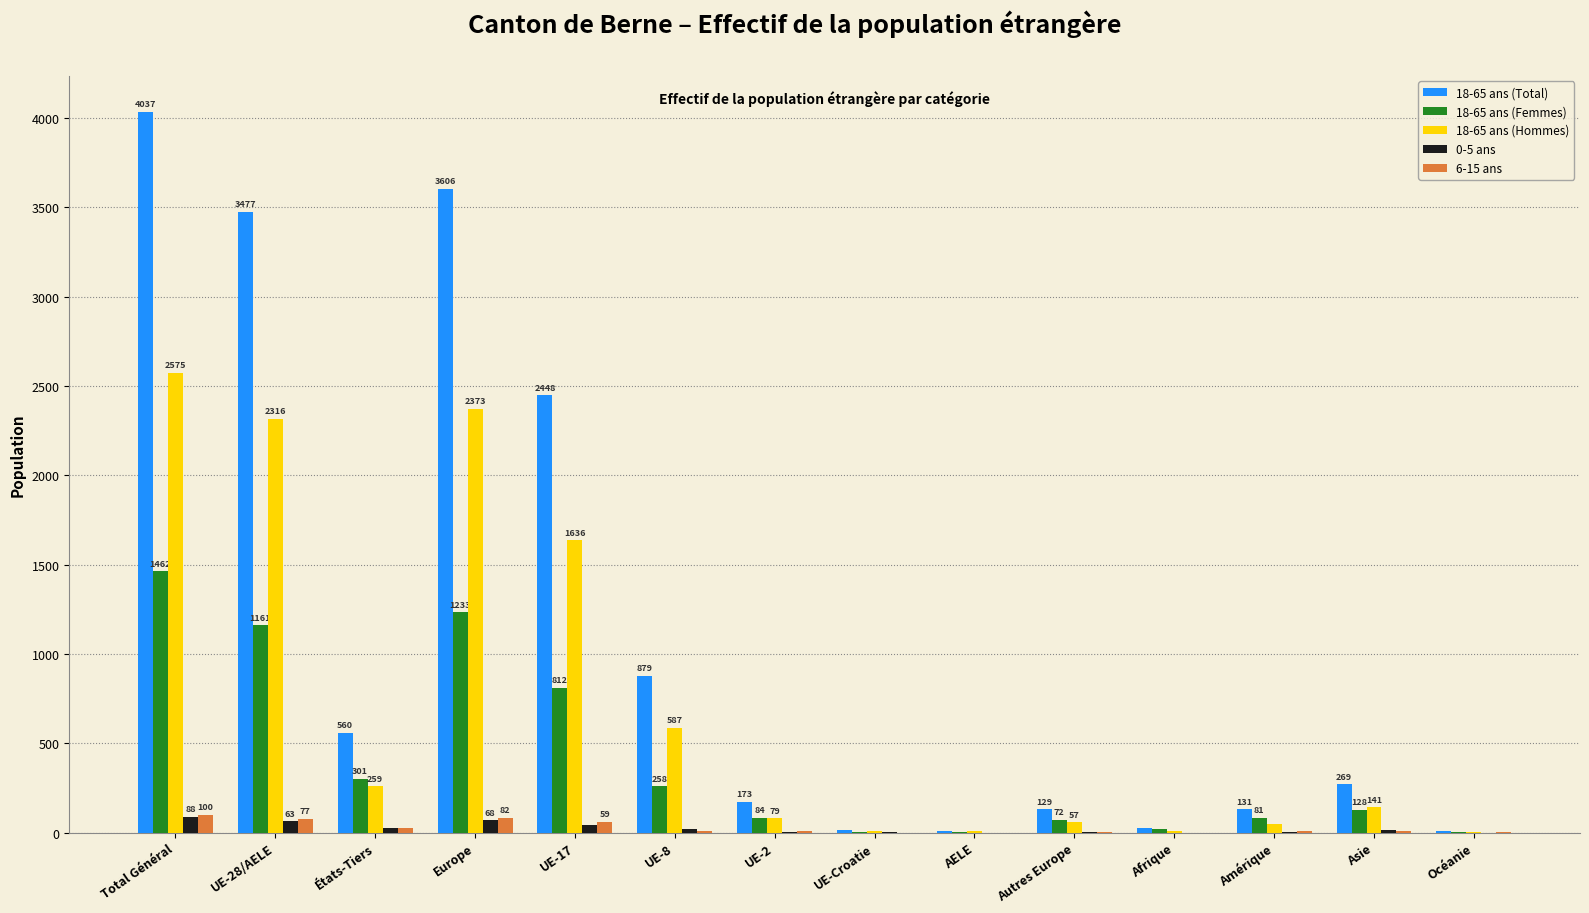

Which category has the highest value across all series?

Total Général